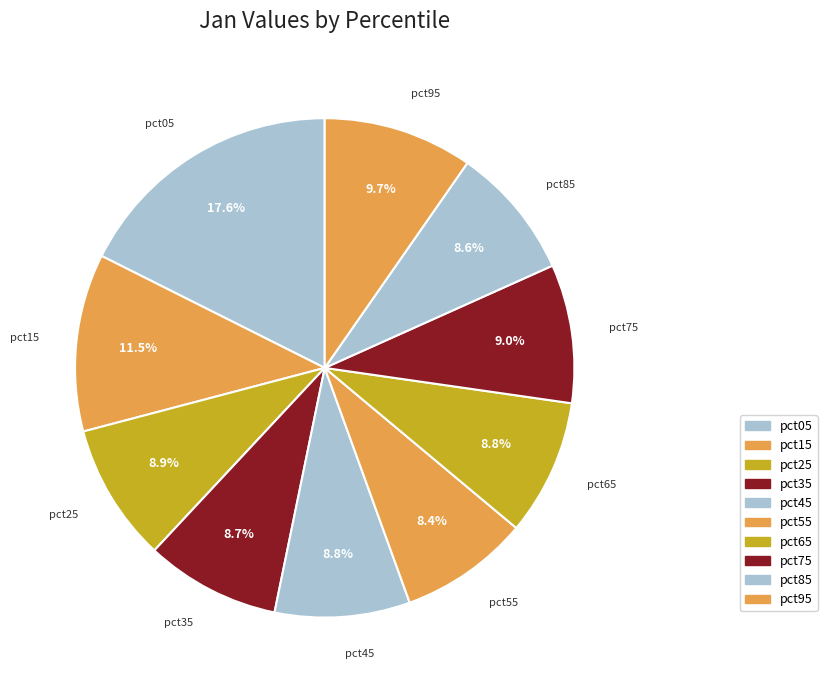

How many segments does this pie chart have?

10